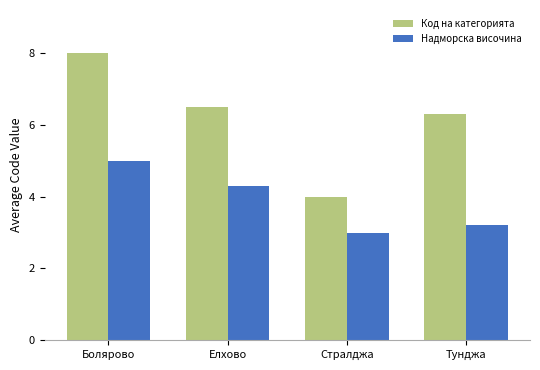

Reading right to left, list all the values displayed in this chart.

Код на категорията: 6.3	4.0	6.5	8.0
Надморска височина: 3.2	3.0	4.3	5.0